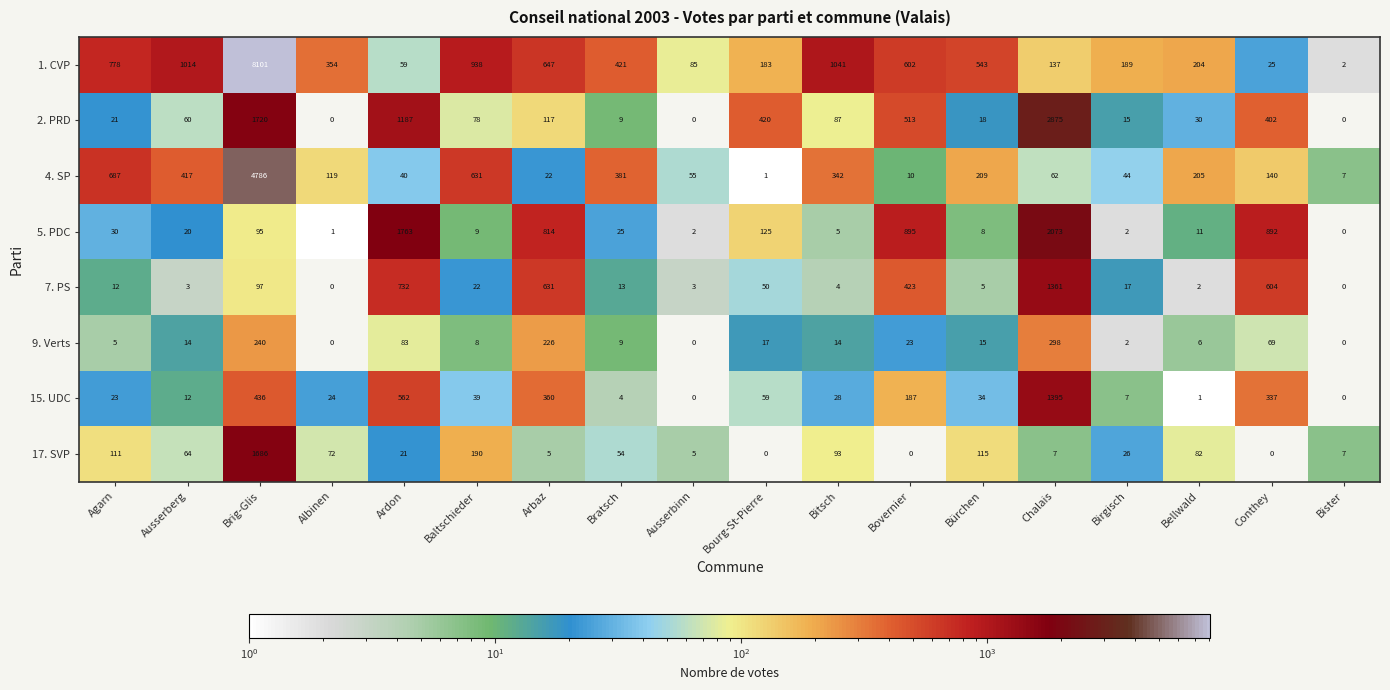

Is it true that 17. SVP equals 1686 at Brig-Glis?

True